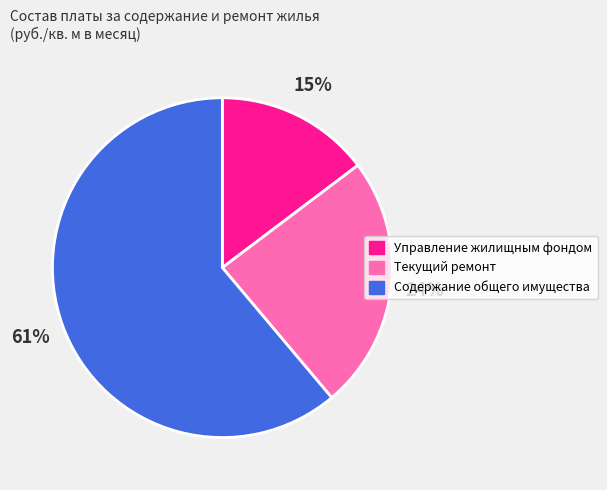

To the nearest percent, what portion does Текущий ремонт represent?

24%